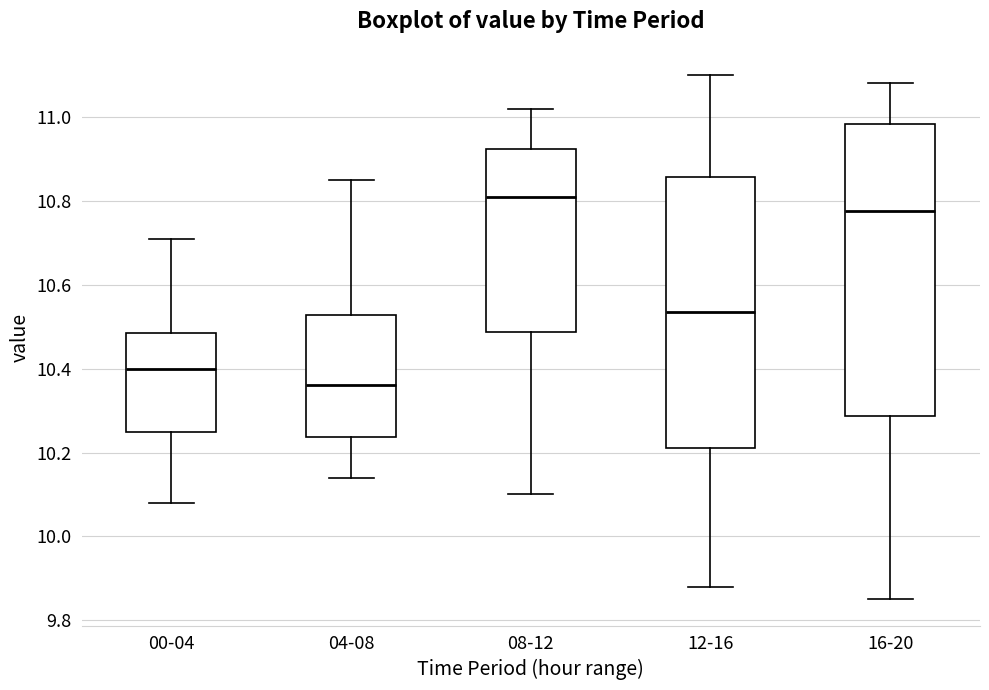

Where does the lower whisker of the box for 12-16 end on the y-axis? The values are not printed on the chart, so give them approximately, as read against the axis.

9.88